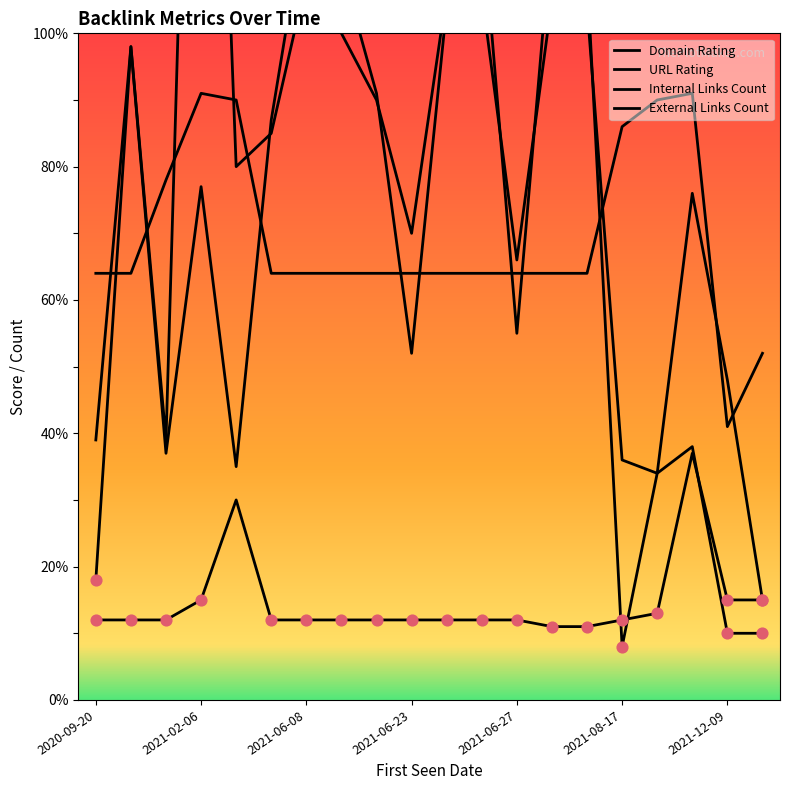

At how many categories does at least one series exceed 142?

1